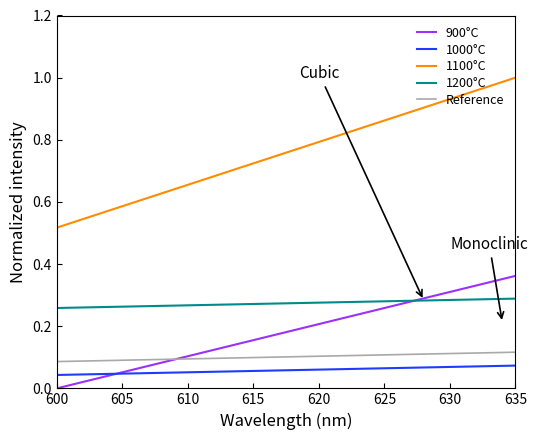

True or false: 1100°C and 900°C intersect in this chart.

False